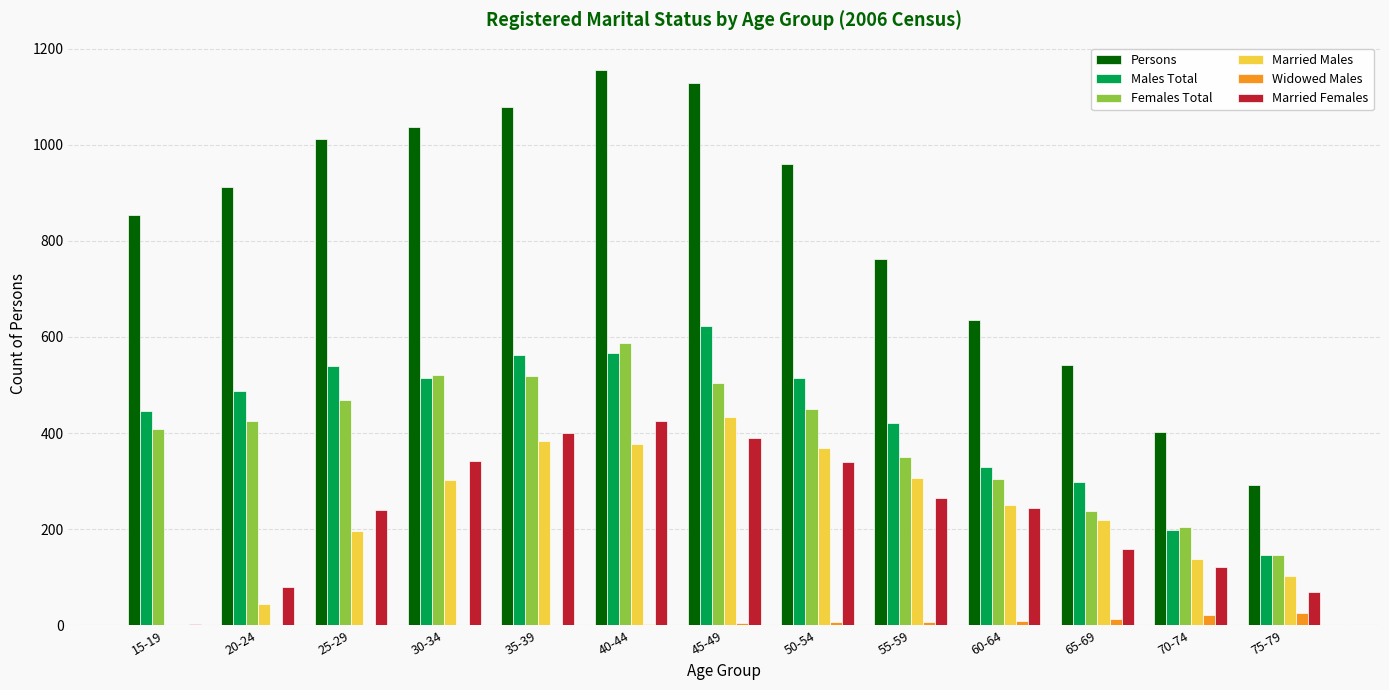

What is the sum of all Widowed Males values?

90